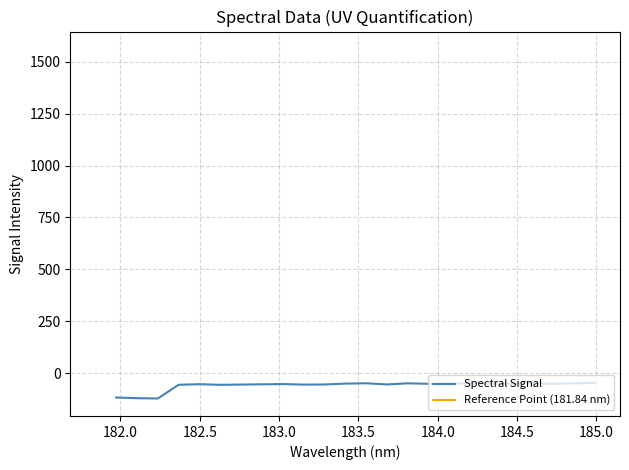

What is the minimum value for Spectral Signal?

-121.9